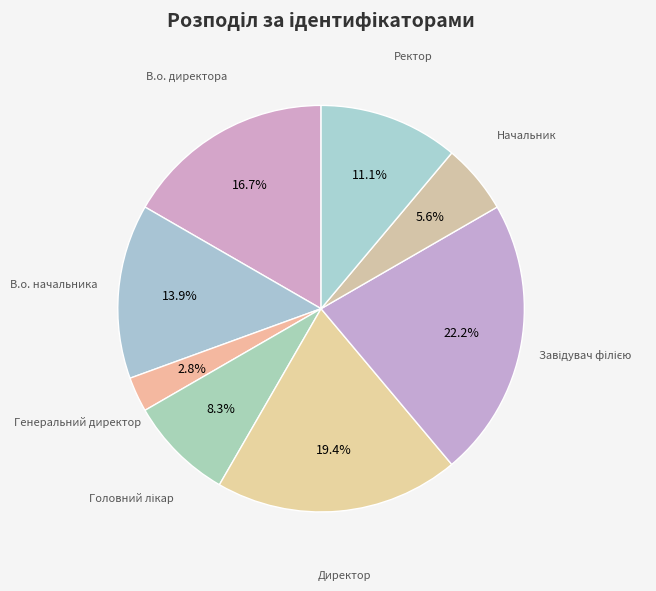

What is the ratio of the value at В.о. начальника to the value at Генеральний директор?

5.0